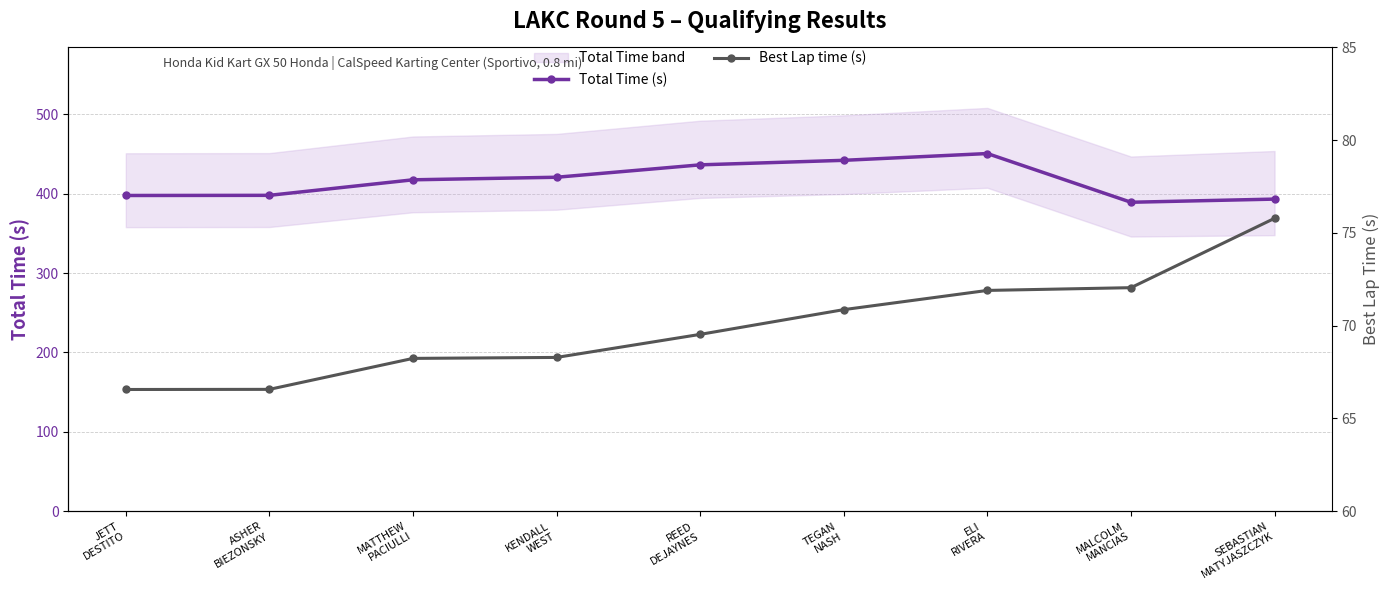

What position from the right is SEBASTIAN
MATYJASZCZYK?

1